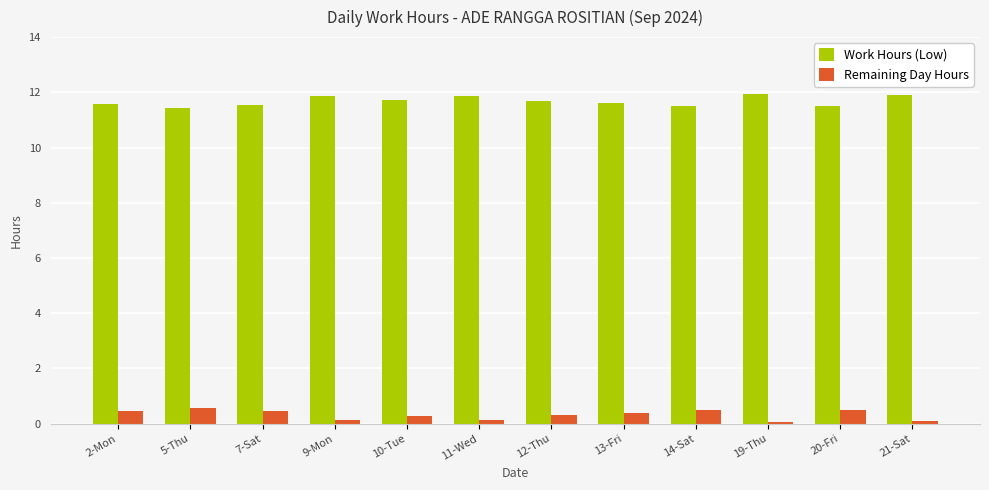

How many series are shown in this chart?

2